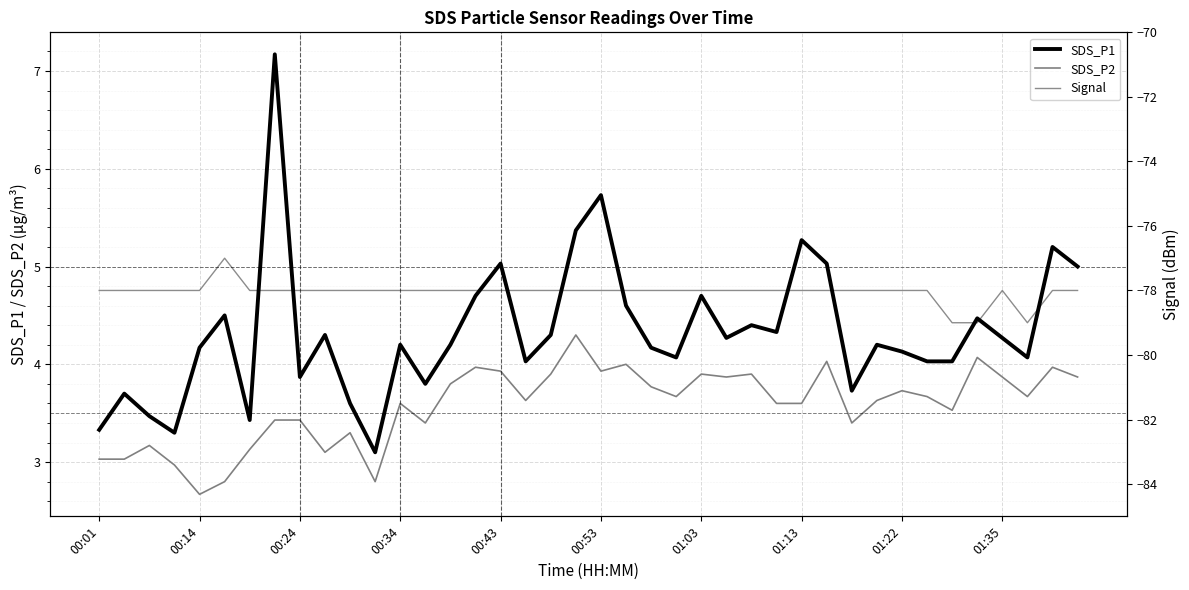

What is the difference between the maximum and second lowest values in the Signal series?

2.0